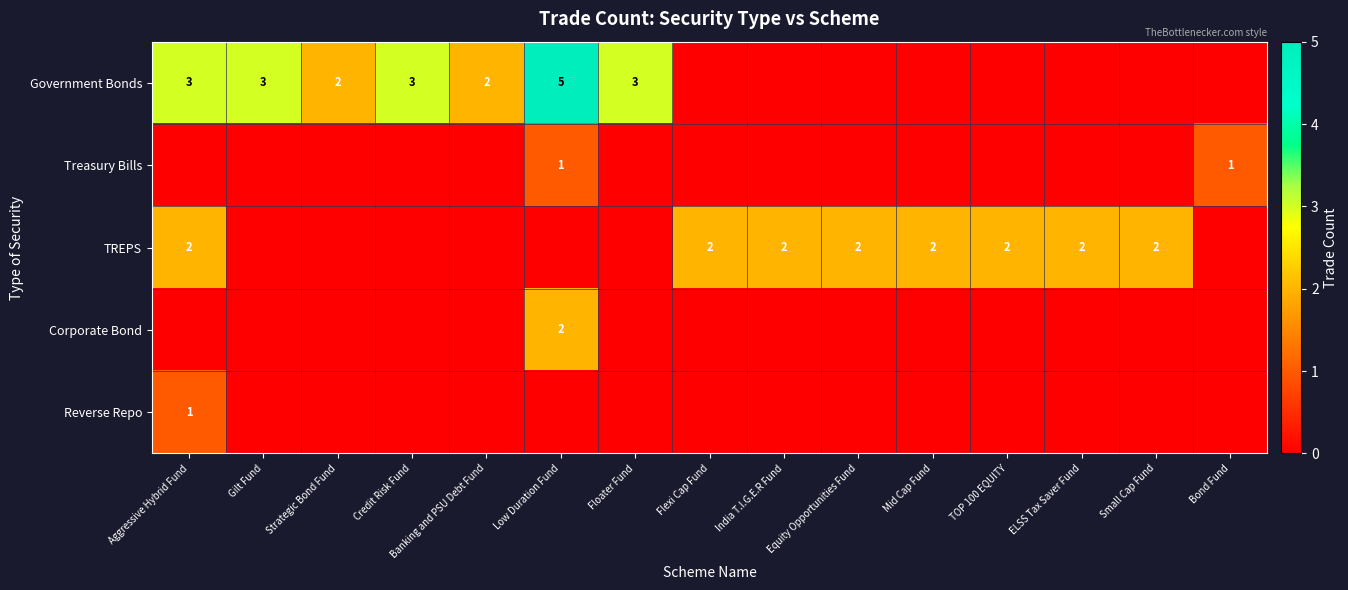

How many series are shown in this chart?

5